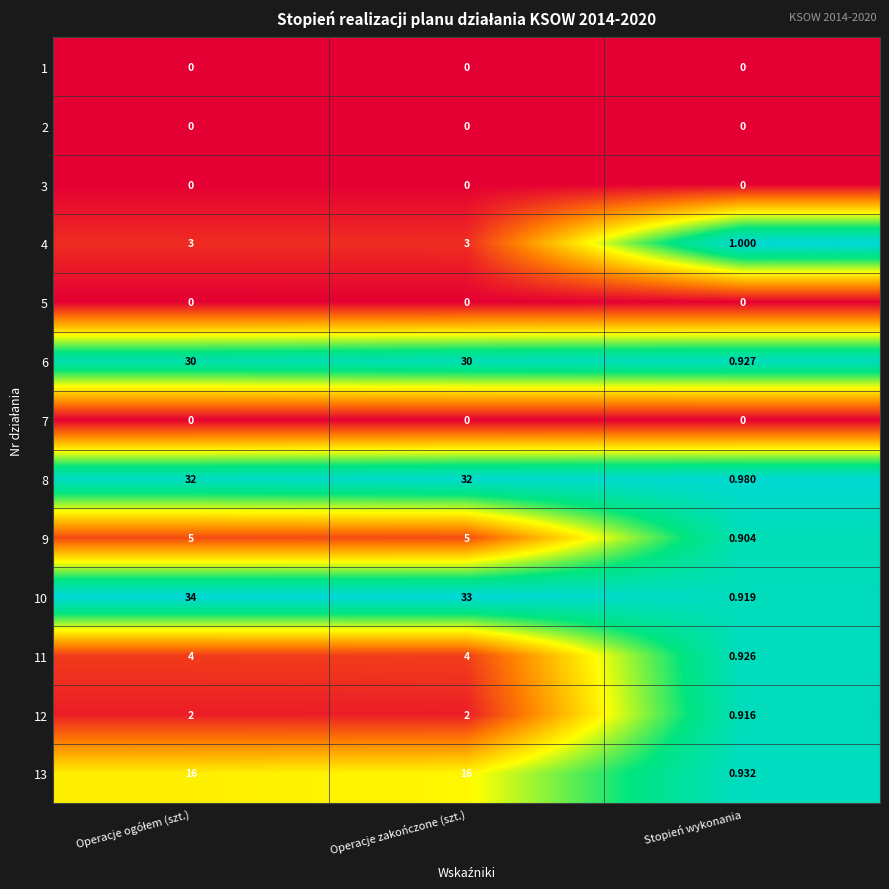

Is the value of 9 at Operacje zakończone (szt.) greater than the value of 7 at Operacje zakończone (szt.)?

Yes